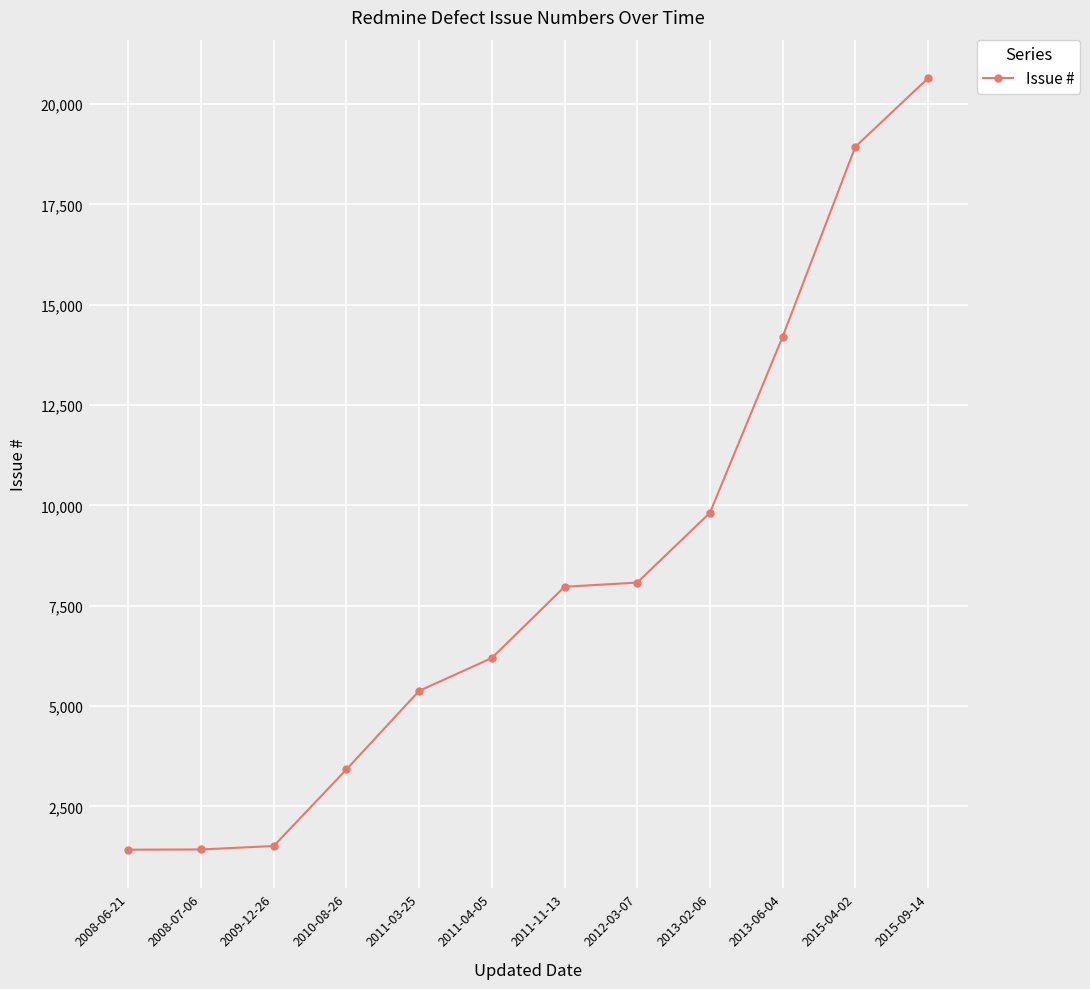

What value does the data have at 2008-07-06, to the nearest 50?

1450